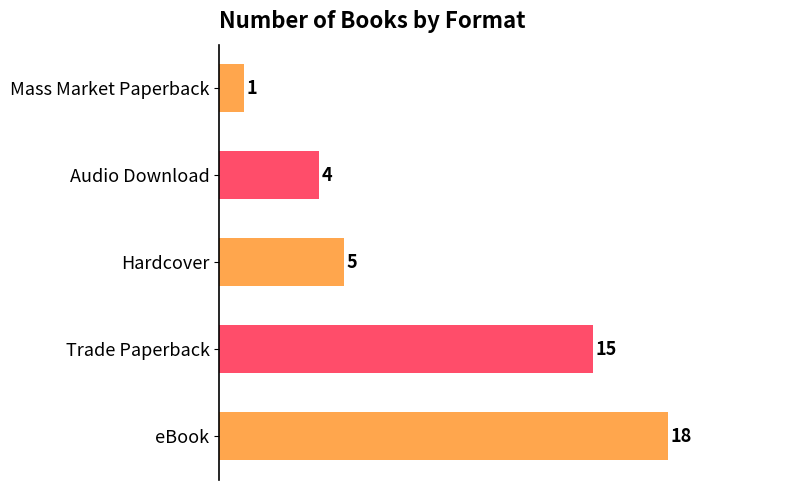

Reading left to right, list all the values displayed in this chart.

Count: 18	15	5	4	1
Format Count: 18	15	5	4	1